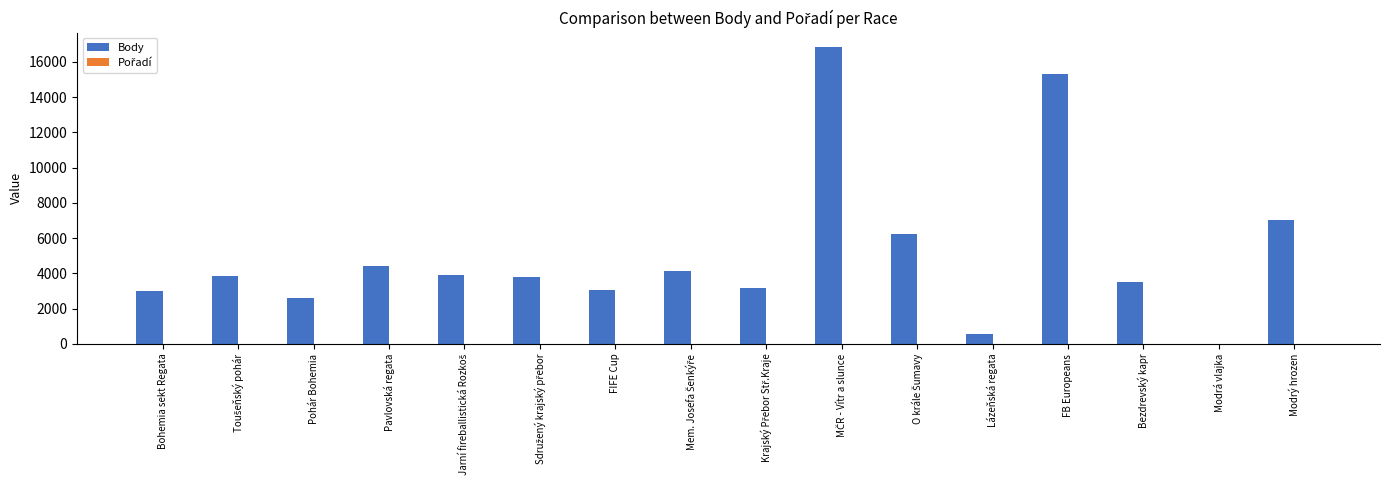

The value of Body at Bezdrevský kapr is 3541. True or false?

True